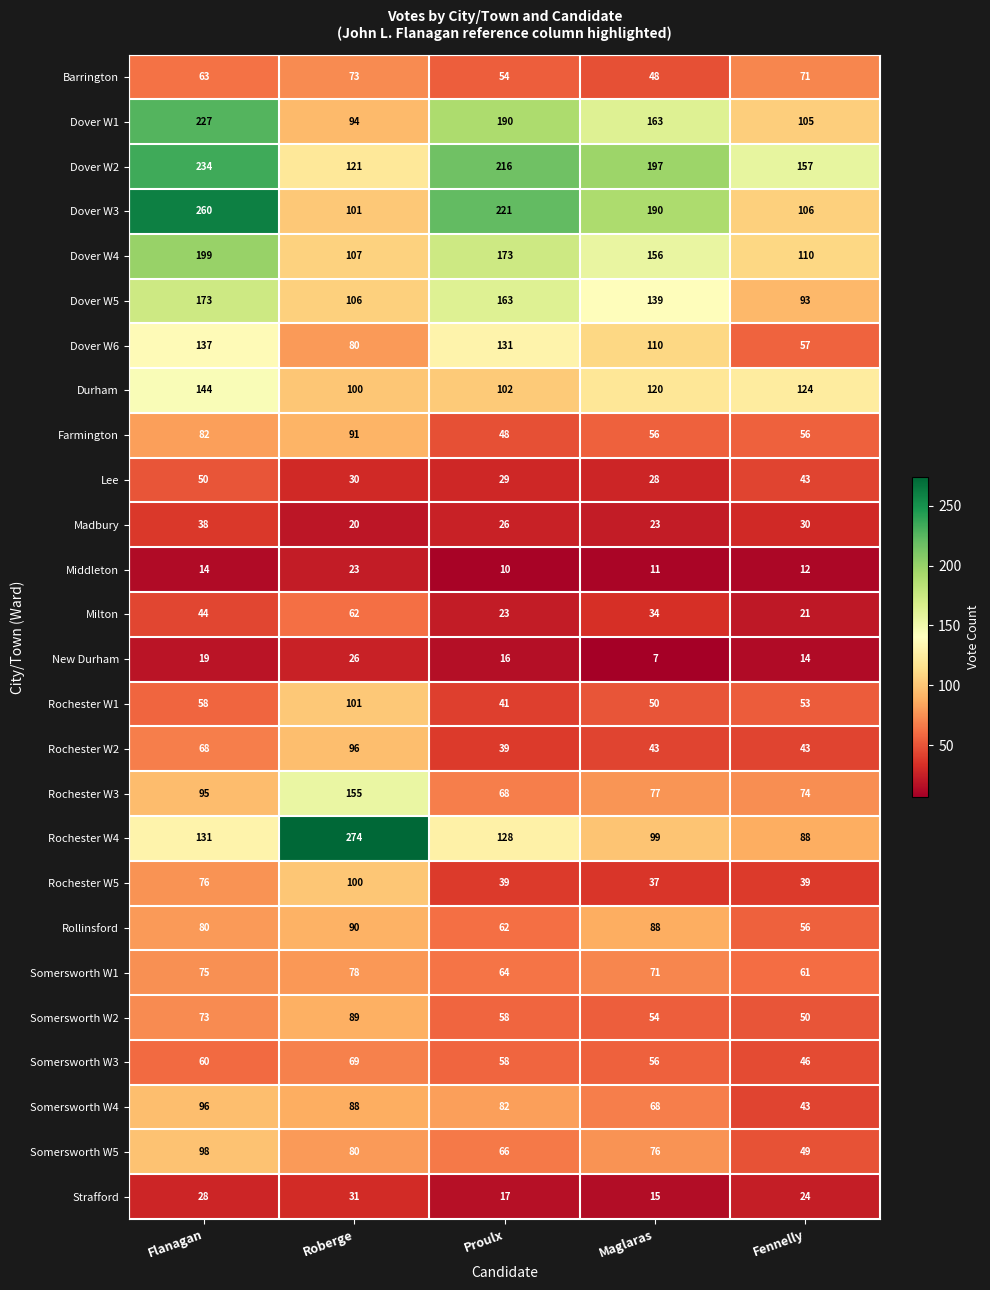

List the labels in order of Somersworth W1 value, largest first.

Roberge, Flanagan, Maglaras, Proulx, Fennelly